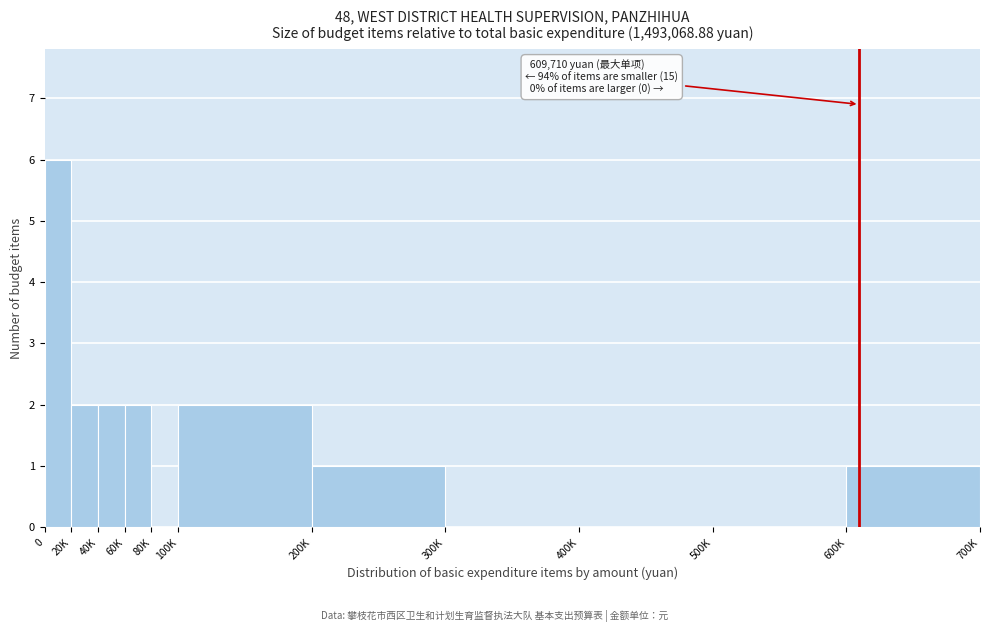

Reading right to left, extract all data points from this chart.

600K=1	500K=0	400K=0	300K=0	200K=1	100K=2	80K=0	60K=2	40K=2	20K=2	0=6